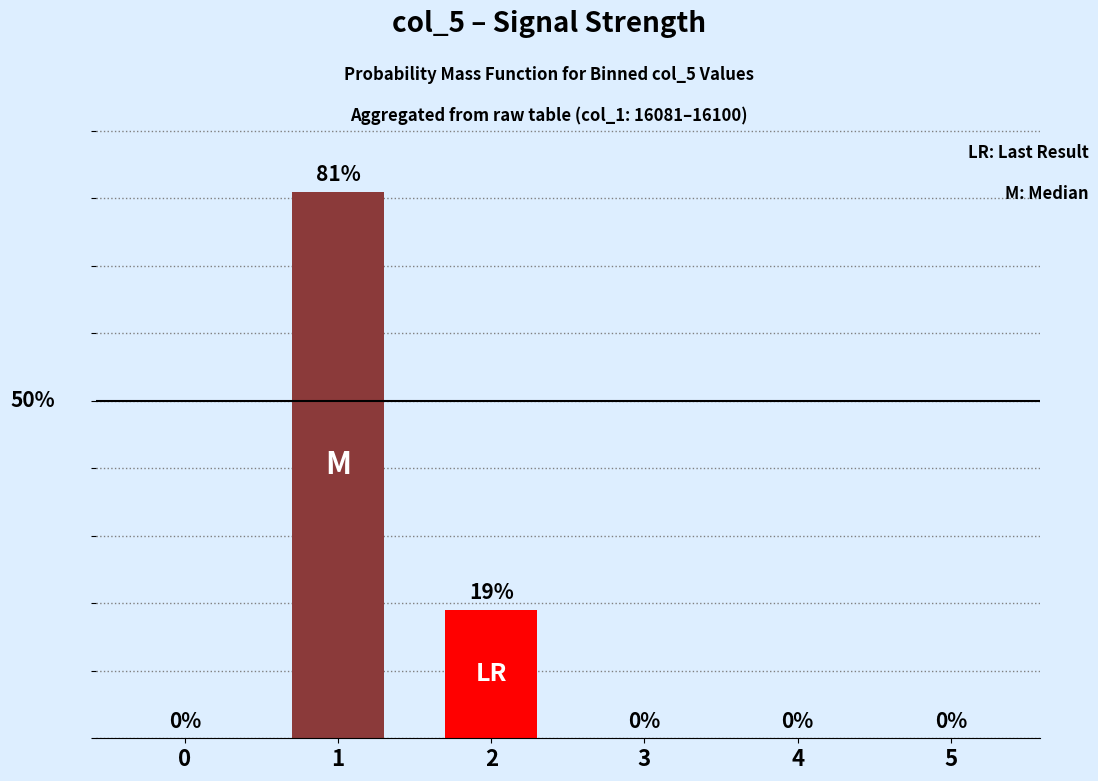

Reading left to right, transcribe all the data shown in this chart.

0	81	19	0	0	0